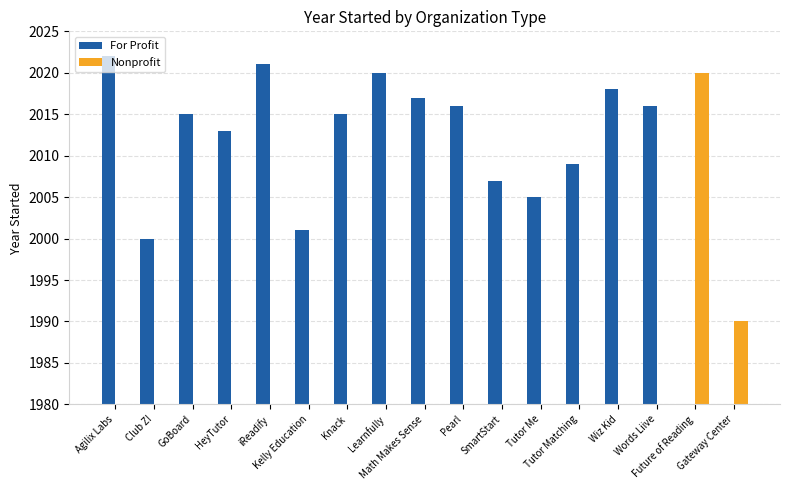

What is the total value across all series at Math Makes Sense?

2017